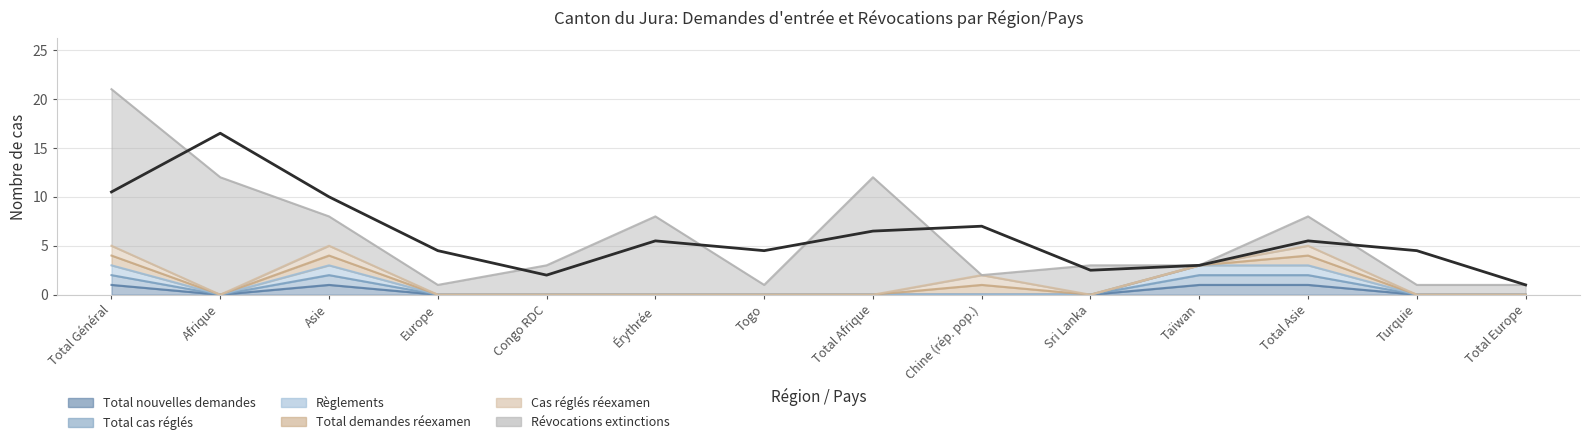

Where is the first local maximum for Total cas réglés?

Asie